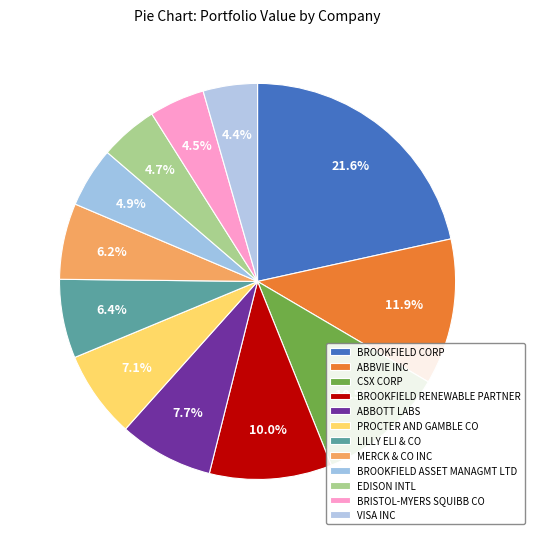

Count the number of slices in the pie.

12